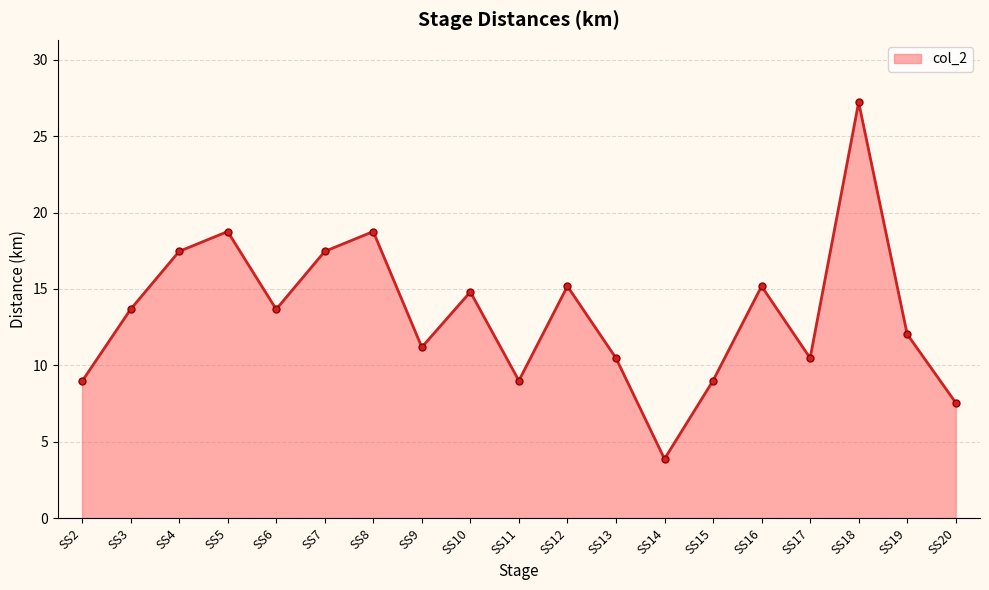

How many data points does each series have?

19